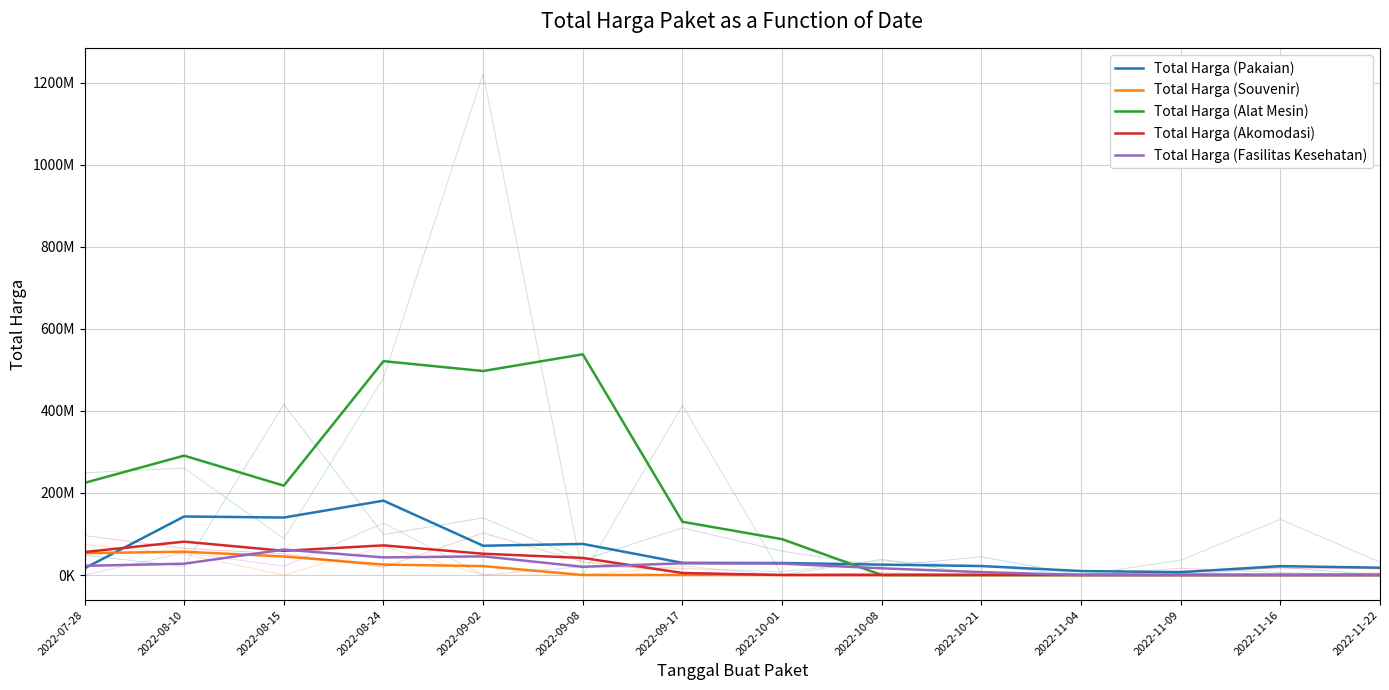

True or false: Total Harga (Fasilitas Kesehatan) and Total Harga (Pakaian) cross at least once.

True